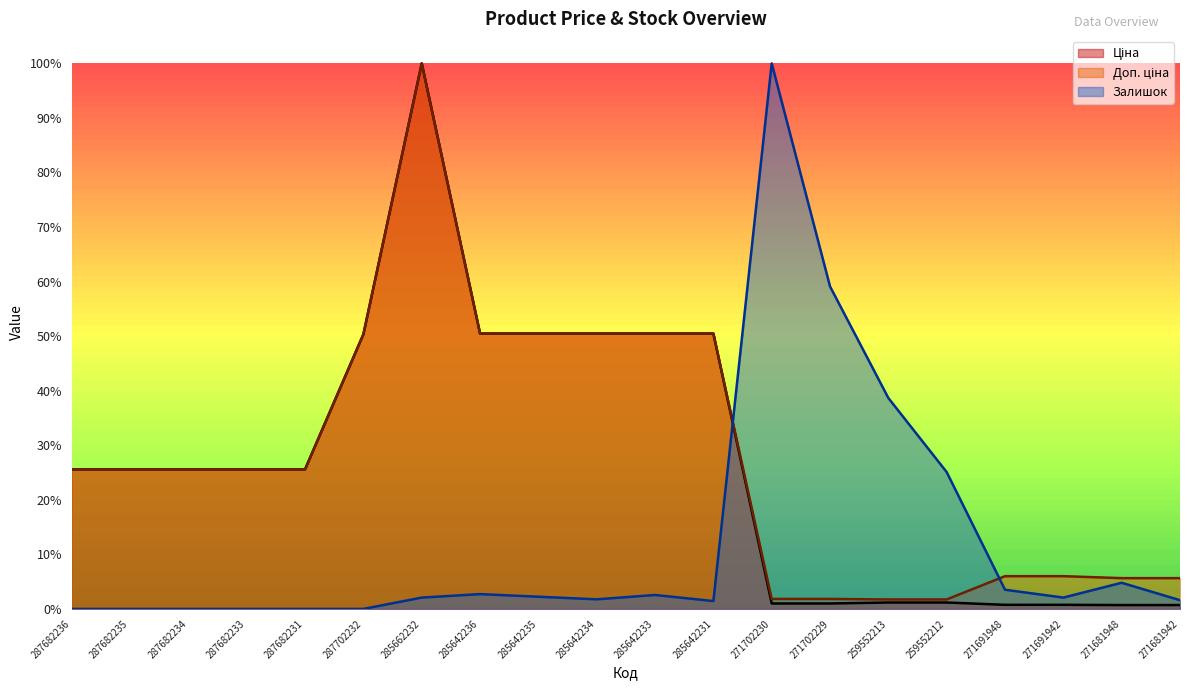

What is the maximum value shown in the chart?

1.0